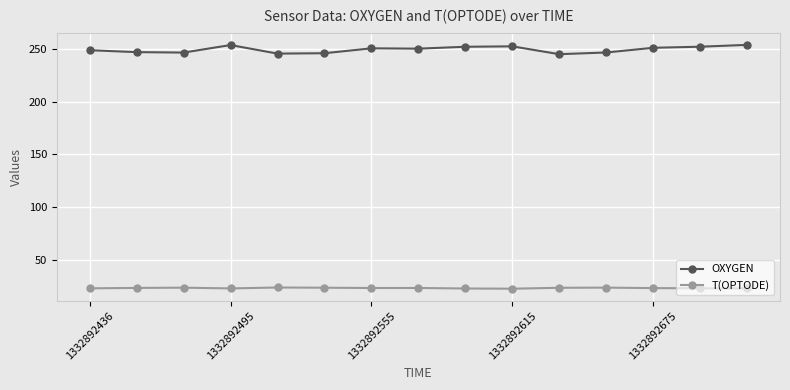

What is the value of the OXYGEN point at the 7th from the left?

250.5